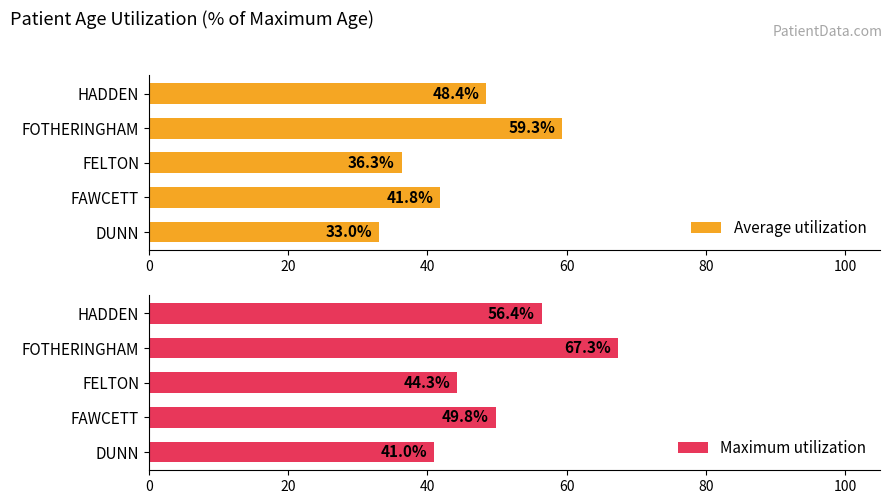

What is the value of the Maximum utilization bar at the 4th from the left?

67.3